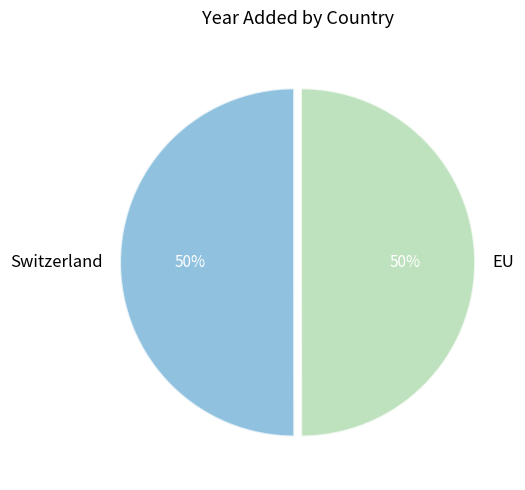

Approximately how many times larger is the value at EU compared to Switzerland?

1.0